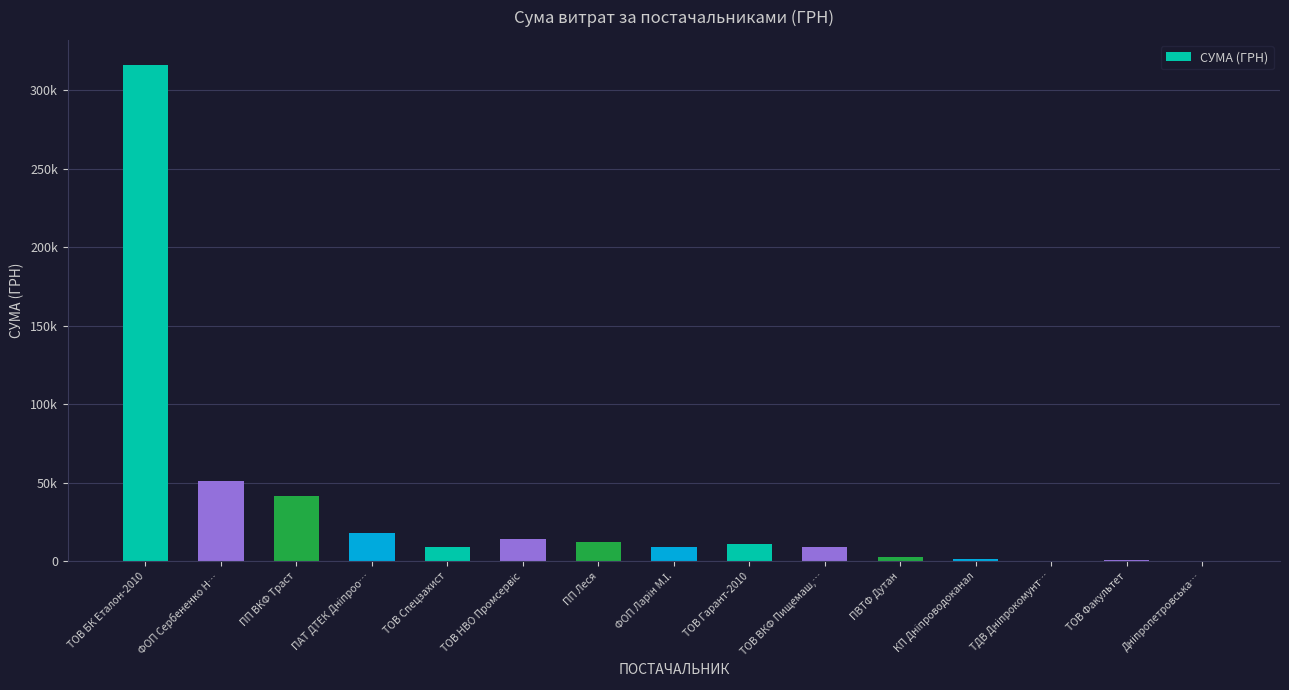

Reading right to left, extract all data points from this chart.

Дніпропетровська…=20.9	ТОВ Факультет=650.0	ТДВ Дніпрокомунт…=135.7	КП Дніпроводоканал=1335.8	ПВТФ Дутан=2796.0	ТОВ ВКФ Пищемаш,…=8817.0	ТОВ Гарант-2010=10834.6	ФОП Ларін М.І.=8940.6	ПП Леся=12062.8	ТОВ НВО Промсервіс=14433.3	ТОВ Спецзахист=9336.2	ПАТ ДТЕК Дніпроо…=18082.5	ПП ВКФ Траст=41747.8	ФОП Сербененко Н…=51285.7	ТОВ БК Еталон-2010=316240.3